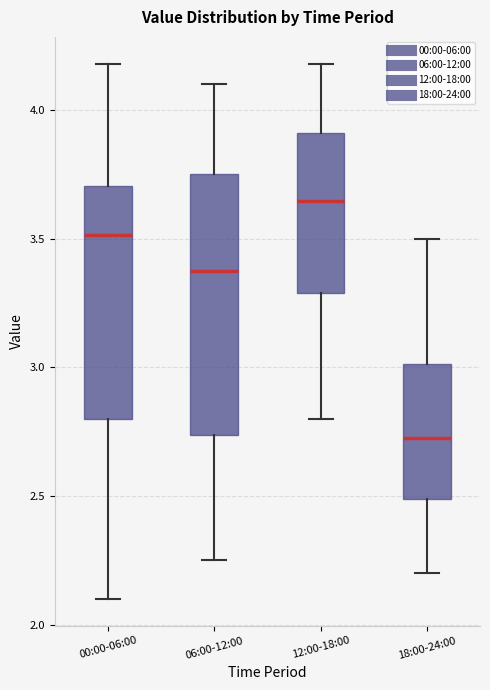

Reading left to right, read every box against the y-axis: the position of its median line, the range the box covers, and the ends of its whiskers. The values are not printed on the chart, so give them approximately, as read against the axis.

00:00-06:00: median 3.50, box 2.80 to 3.70, whiskers 2.10 to 4.20
06:00-12:00: median 3.40, box 2.75 to 3.75, whiskers 2.25 to 4.10
12:00-18:00: median 3.65, box 3.30 to 3.90, whiskers 2.80 to 4.20
18:00-24:00: median 2.75, box 2.50 to 3.00, whiskers 2.20 to 3.50